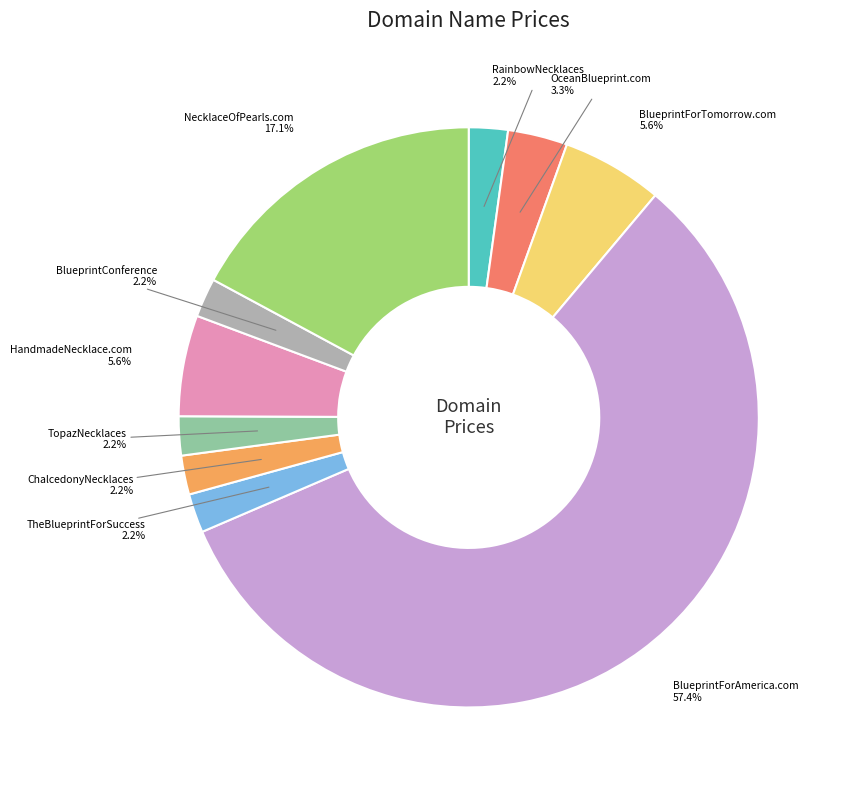

Does any single category account for the majority?

Yes